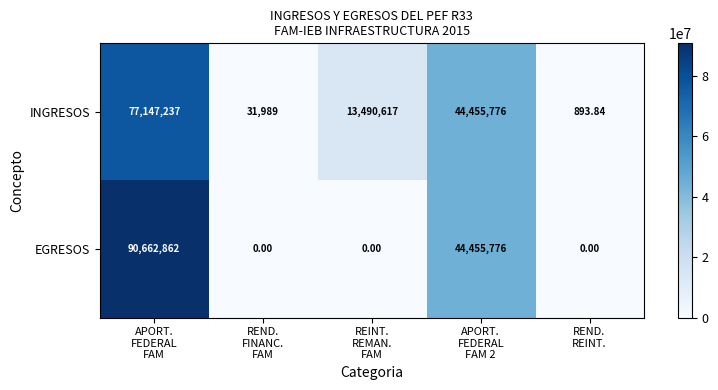

List the series in order of their peak value, lowest first.

INGRESOS, EGRESOS